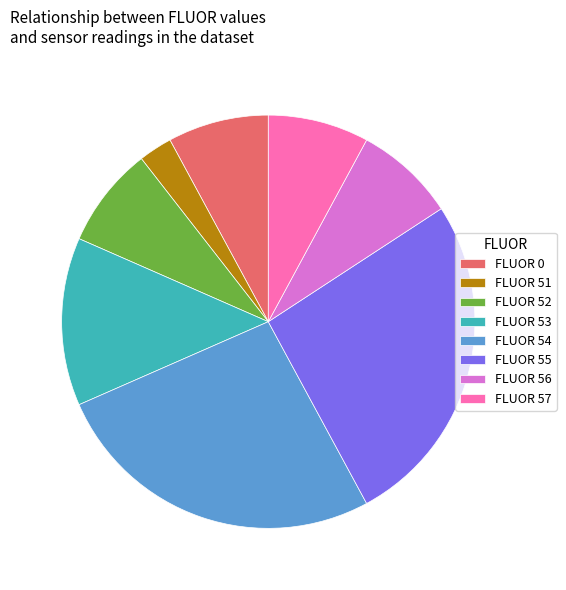

Do FLUOR 55 and FLUOR 53 together represent more than half of the pie?

No